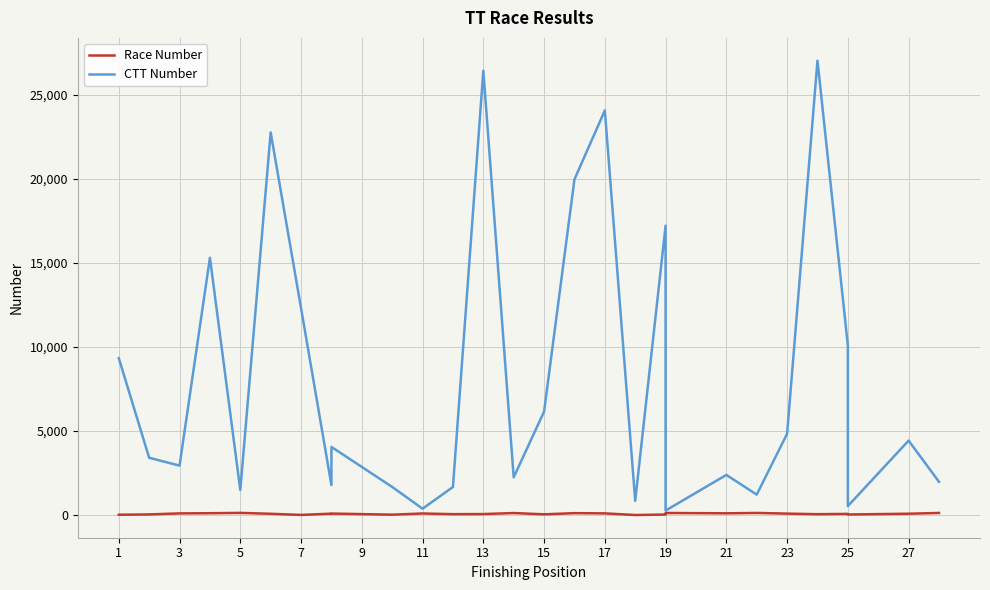

What is the sum of all Race Number values?

2407